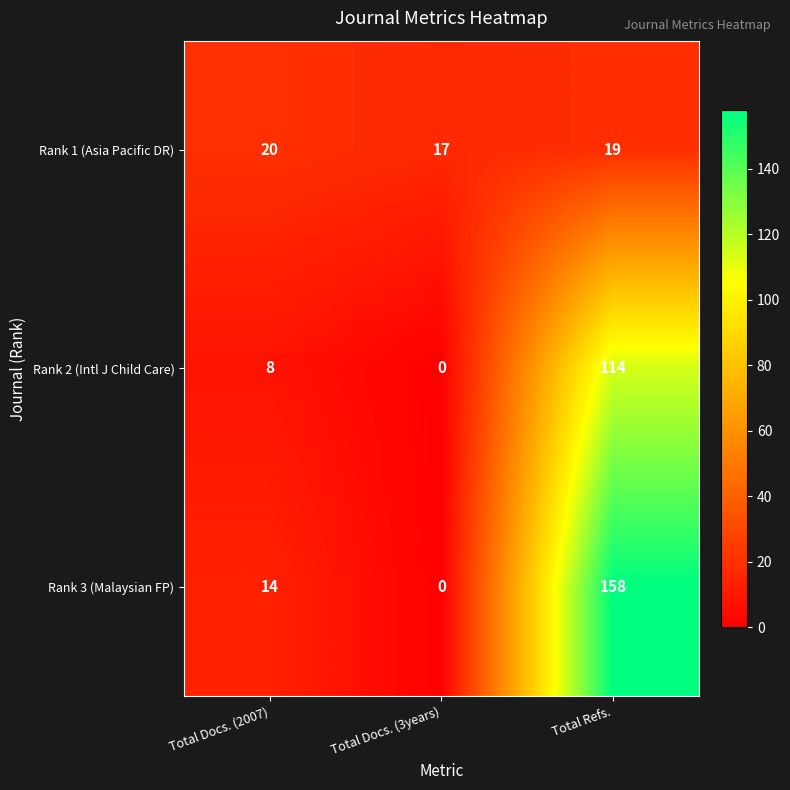

Rank the categories by Rank 3 (Malaysian FP) value from highest to lowest.

Total Refs., Total Docs. (2007), Total Docs. (3years)